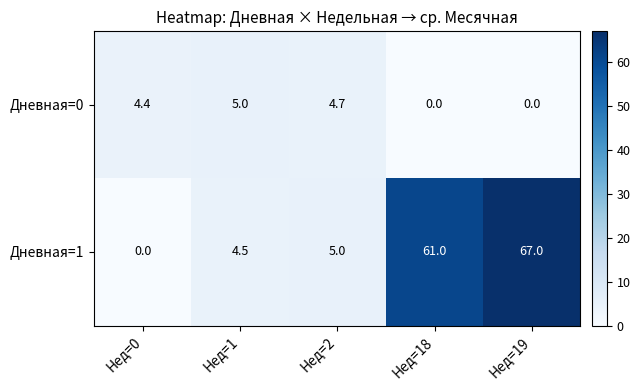

Which series has the largest total across all categories?

Дневная=1